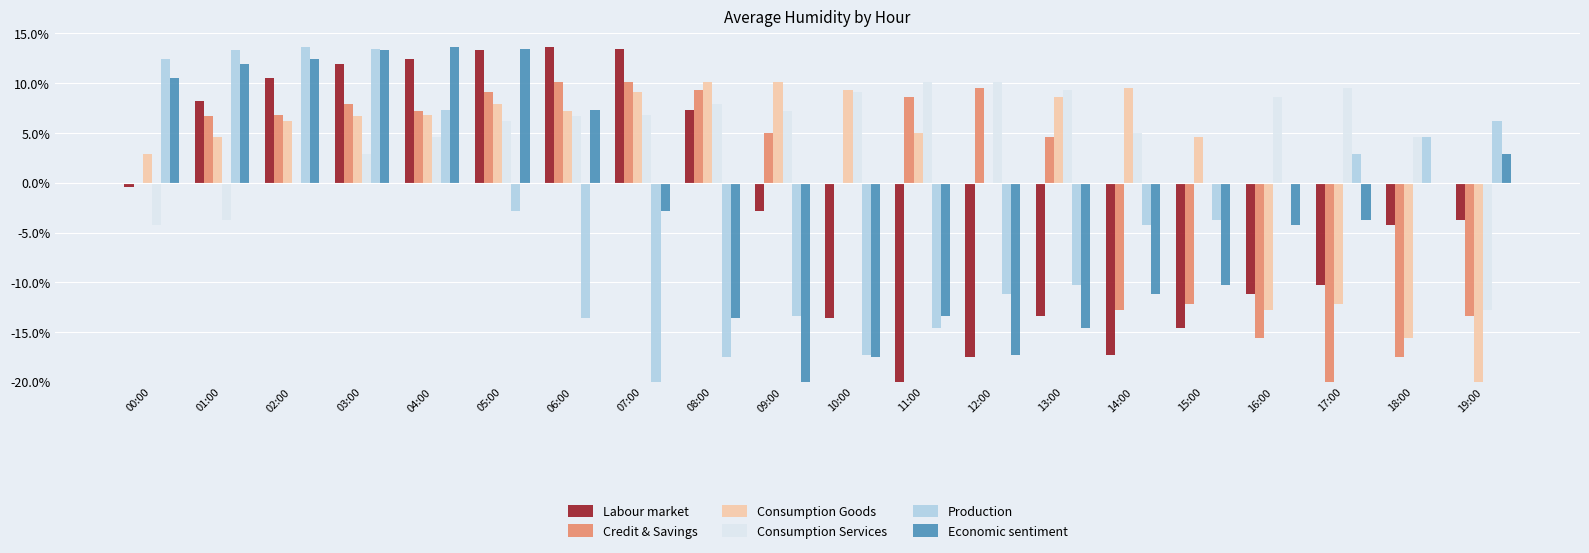

How many bars are there in each group?

6